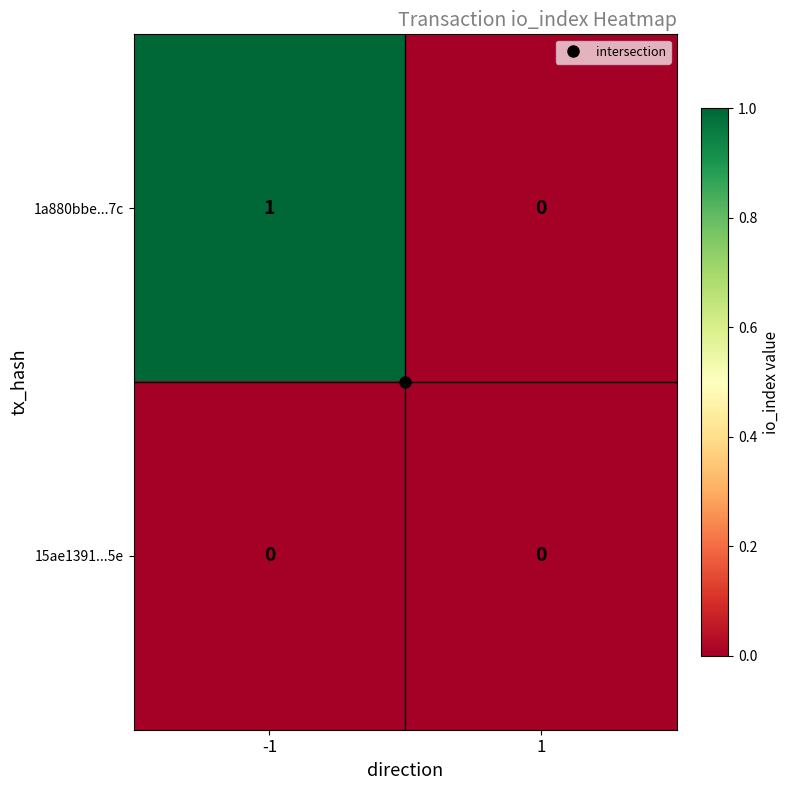

At which category is the sum across all series the highest?

-1